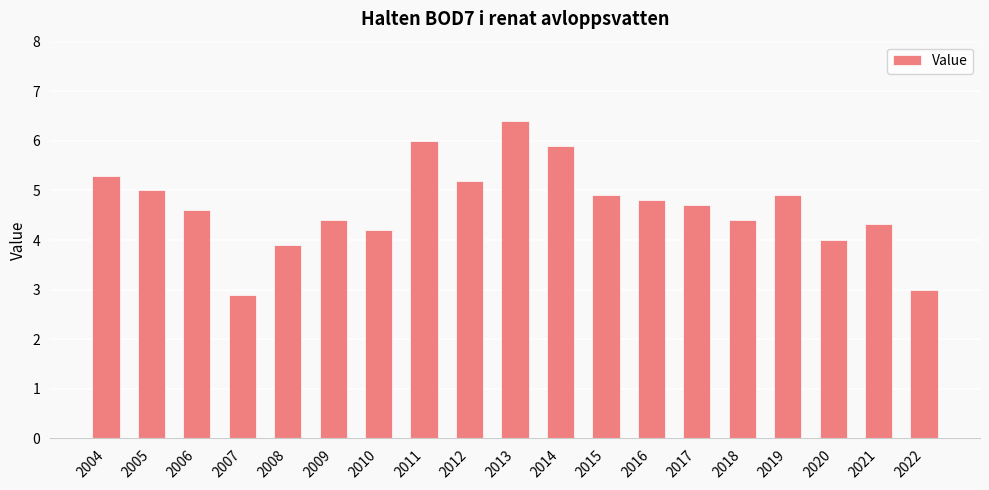

What is the average value?

4.7